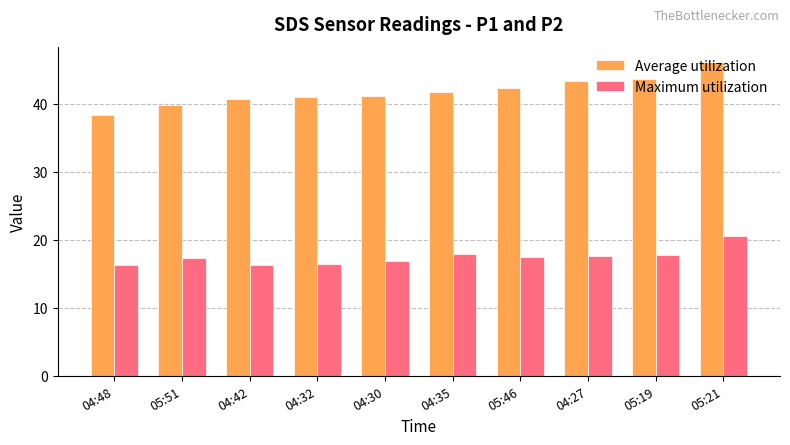

Which series has the largest range (max minus min)?

Average utilization